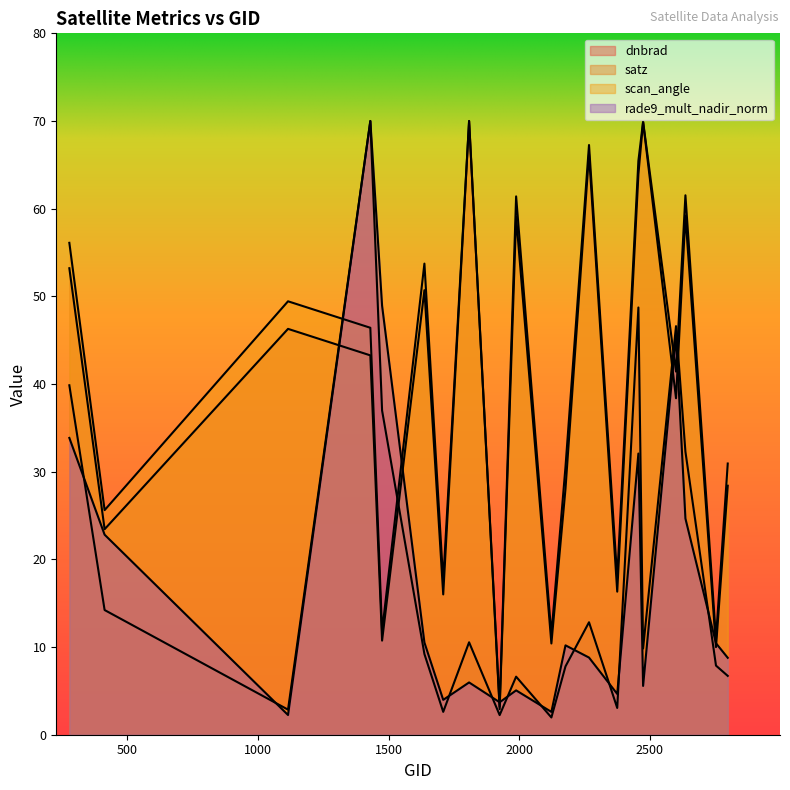

List the labels in order of satz value, smallest first.

1925, 2753, 2123, 1475, 1709, 2375, 413, 2177, 2798, 2600, 1430, 1115, 1637, 278, 1988, 2636, 2456, 2267, 2474, 1808